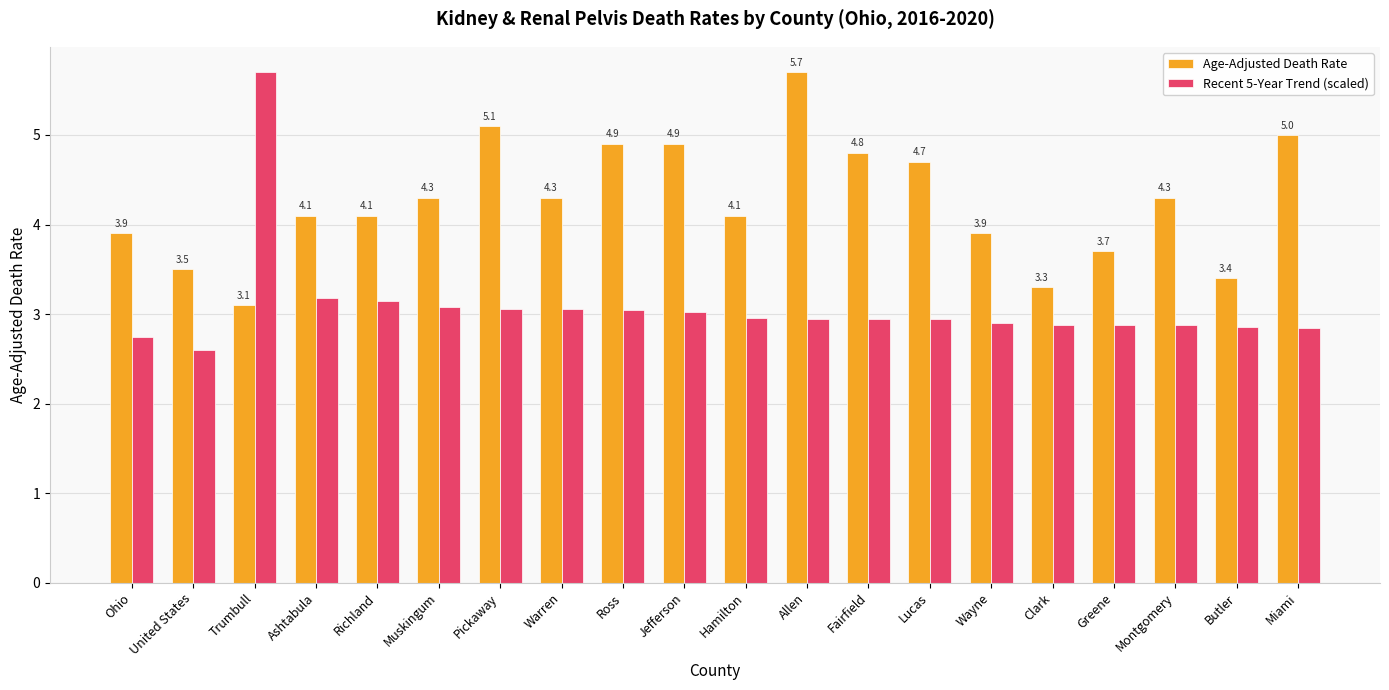

At Pickaway, list the series in order from largest to smallest.

Age-Adjusted Death Rate, Recent 5-Year Trend (scaled)